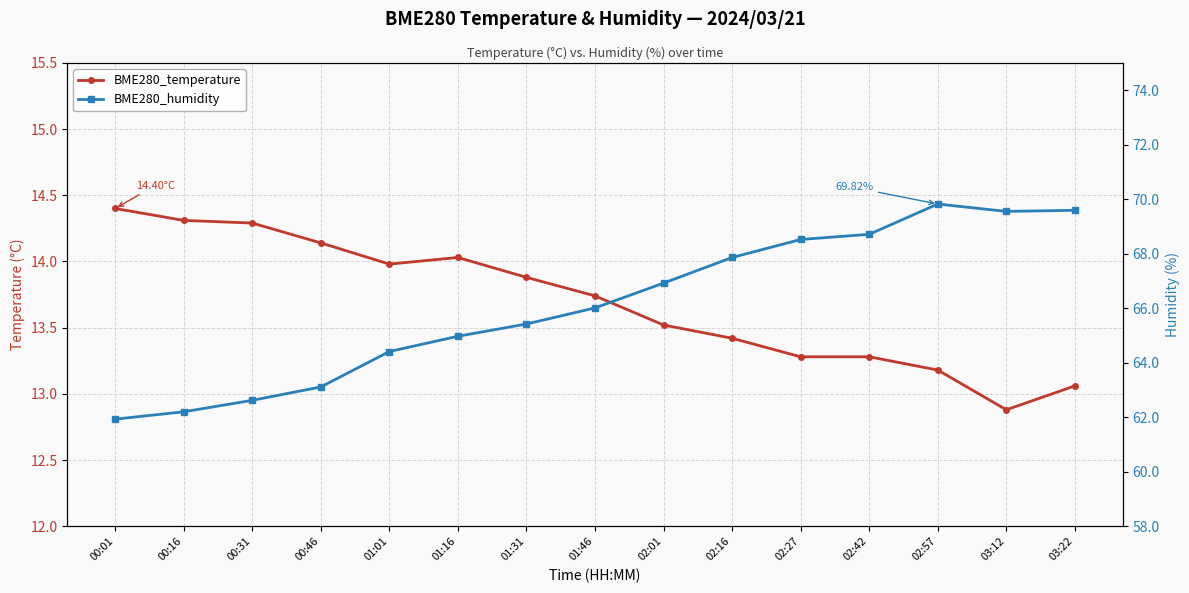

Reading left to right, transcribe all the data shown in this chart.

BME280_temperature: 14.4	14.3	14.3	14.1	14.0	14.0	13.9	13.7	13.5	13.4	13.3	13.3	13.2	12.9	13.1
BME280_humidity: 61.9	62.2	62.6	63.1	64.4	65.0	65.4	66.0	66.9	67.9	68.5	68.7	69.8	69.5	69.6